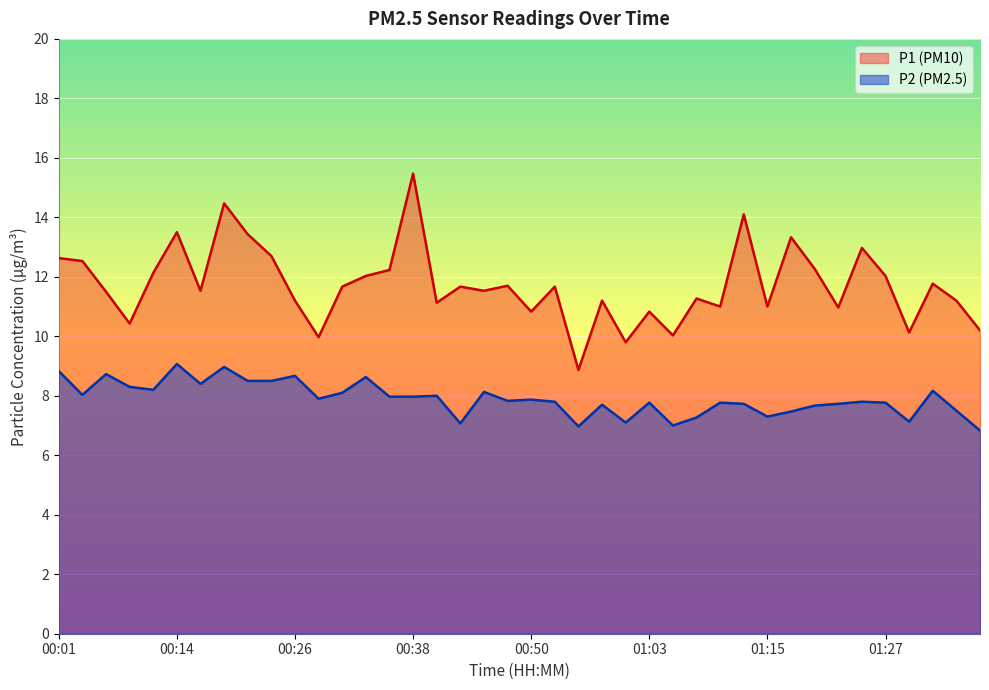

What is the value of the P1 line point at the 8th from the left?

14.5